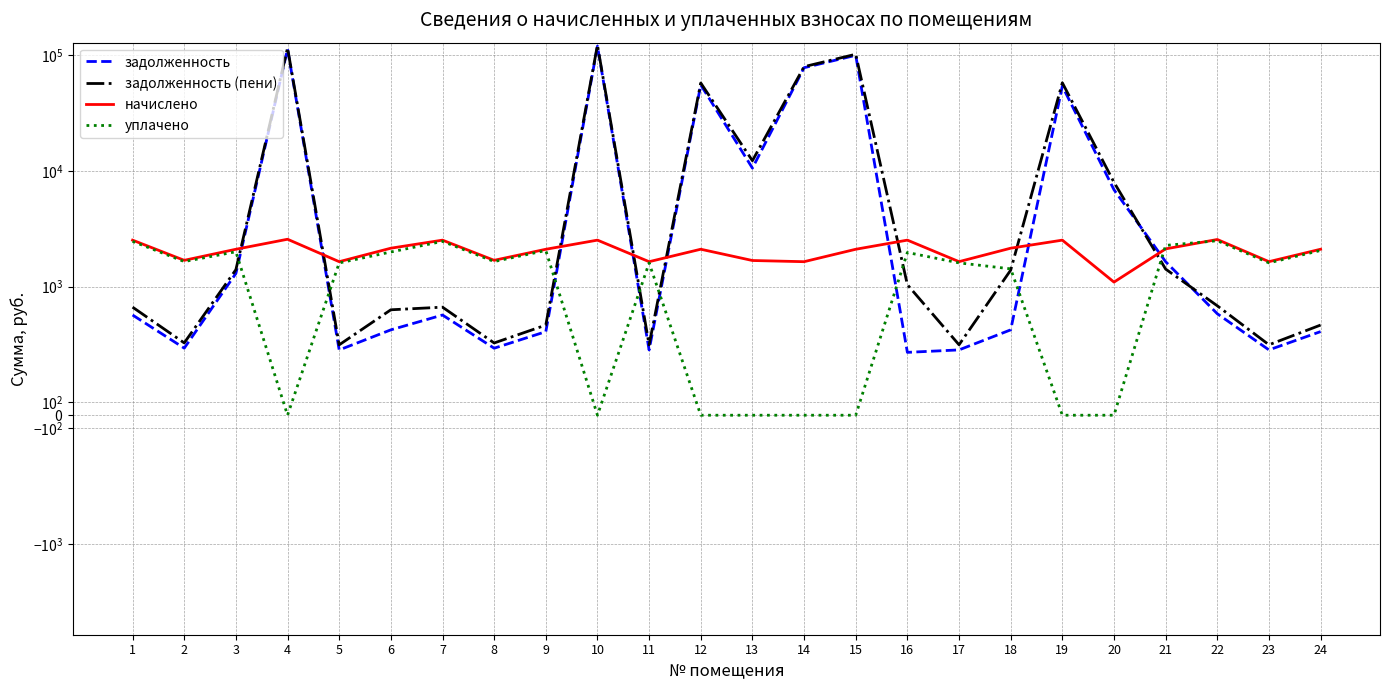

How many data points does each series have?

24